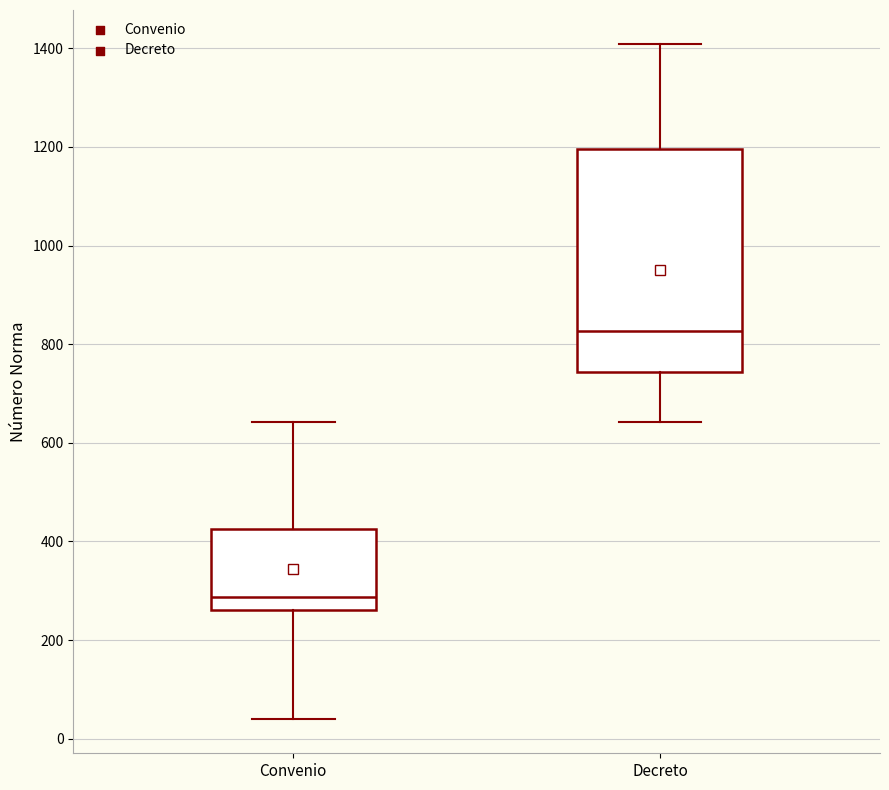

Reading left to right, read every box against the y-axis: the position of its median line, the range the box covers, and the ends of its whiskers. The values are not printed on the chart, so give them approximately, as read against the axis.

Convenio: median 280, box 260 to 420, whiskers 40 to 640
Decreto: median 820, box 740 to 1200, whiskers 640 to 1400